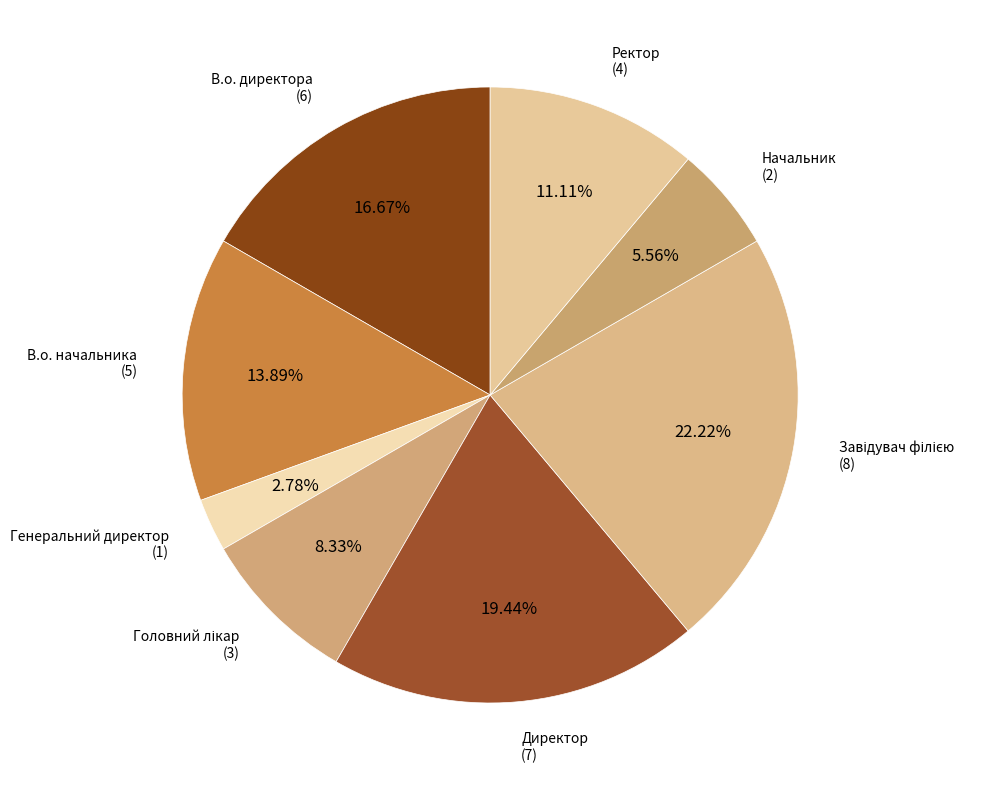

Is there any slice that represents more than half of the pie?

No